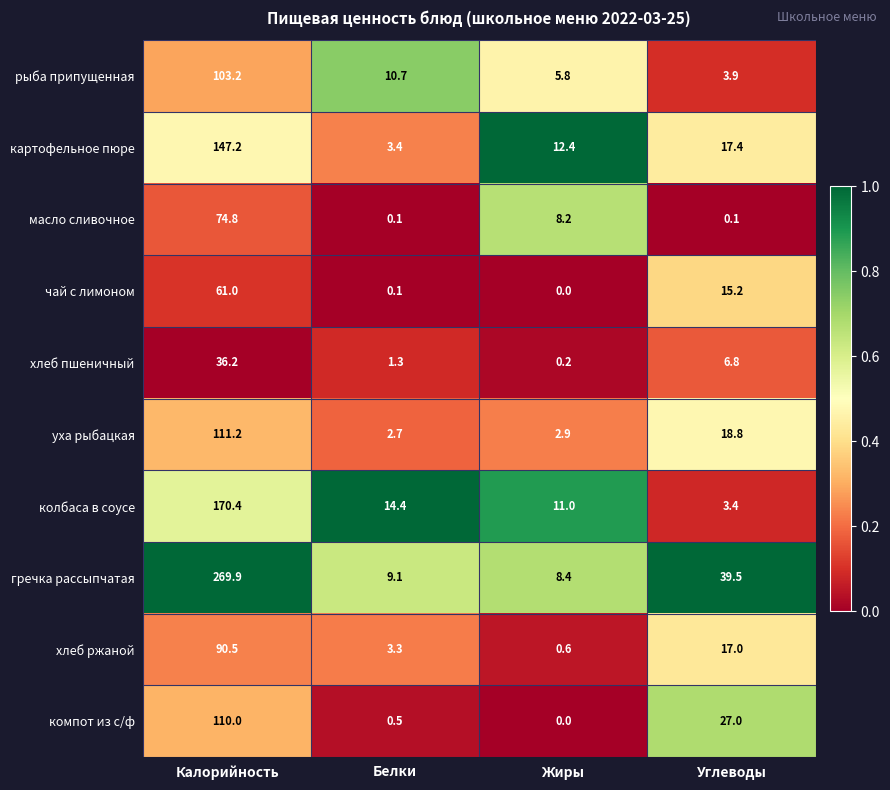

Which series has the largest total across all categories?

гречка рассыпчатая